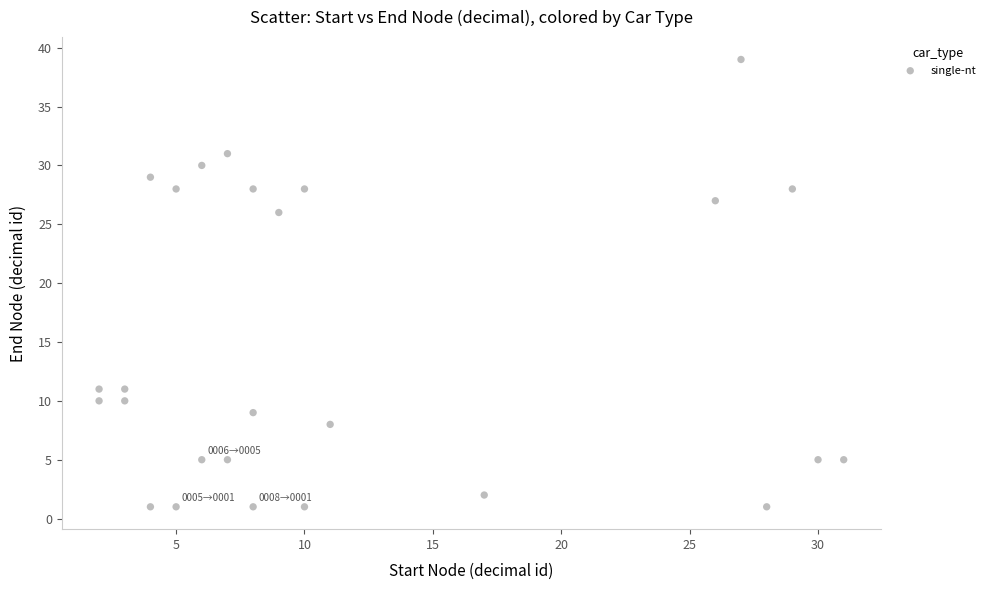

What Y value in the scatter plot is closest to 20?

26